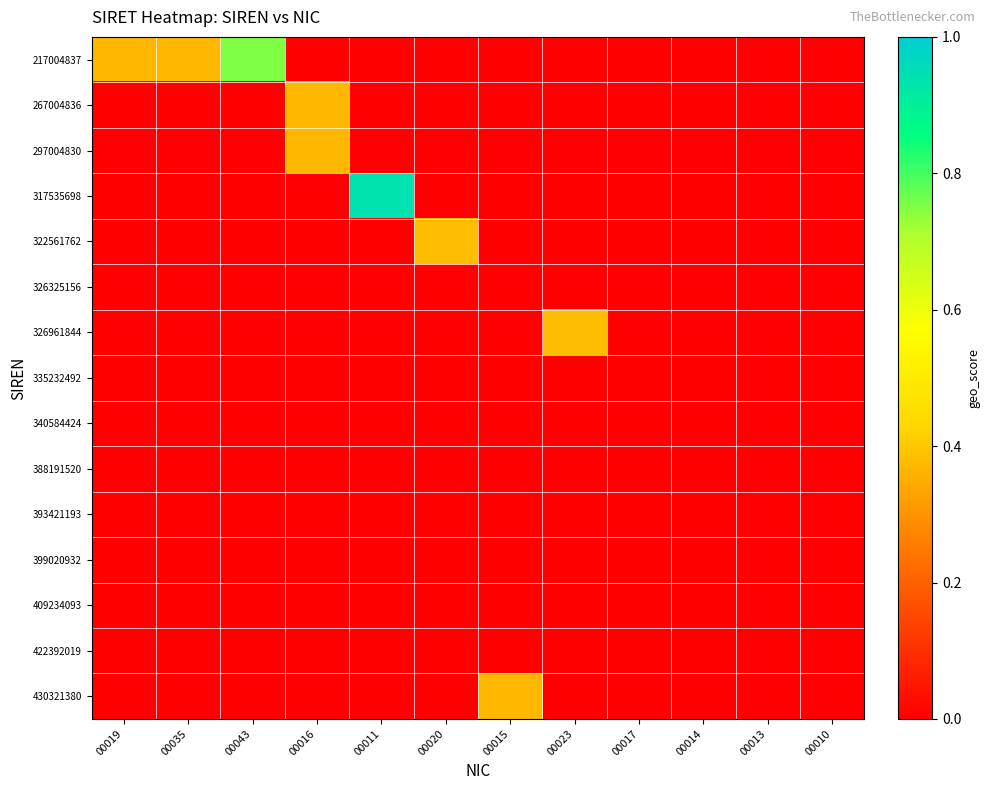

Reading right to left, transcribe all the data shown in this chart.

217004837: 00010=0.0	00013=0.0	00014=0.0	00017=0.0	00023=0.0	00015=0.0	00020=0.0	00011=0.0	00016=0.0	00043=0.8	00035=0.4	00019=0.4
267004836: 00010=0.0	00013=0.0	00014=0.0	00017=0.0	00023=0.0	00015=0.0	00020=0.0	00011=0.0	00016=0.4	00043=0.0	00035=0.0	00019=0.0
297004830: 00010=0.0	00013=0.0	00014=0.0	00017=0.0	00023=0.0	00015=0.0	00020=0.0	00011=0.0	00016=0.4	00043=0.0	00035=0.0	00019=0.0
317535698: 00010=0.0	00013=0.0	00014=0.0	00017=0.0	00023=0.0	00015=0.0	00020=0.0	00011=0.9	00016=0.0	00043=0.0	00035=0.0	00019=0.0
322561762: 00010=0.0	00013=0.0	00014=0.0	00017=0.0	00023=0.0	00015=0.0	00020=0.4	00011=0.0	00016=0.0	00043=0.0	00035=0.0	00019=0.0
326325156: 00010=0.0	00013=0.0	00014=0.0	00017=0.0	00023=0.0	00015=0.0	00020=0.0	00011=0.0	00016=0.0	00043=0.0	00035=0.0	00019=0.0
326961844: 00010=0.0	00013=0.0	00014=0.0	00017=0.0	00023=0.4	00015=0.0	00020=0.0	00011=0.0	00016=0.0	00043=0.0	00035=0.0	00019=0.0
335232492: 00010=0.0	00013=0.0	00014=0.0	00017=0.0	00023=0.0	00015=0.0	00020=0.0	00011=0.0	00016=0.0	00043=0.0	00035=0.0	00019=0.0
340584424: 00010=0.0	00013=0.0	00014=0.0	00017=0.0	00023=0.0	00015=0.0	00020=0.0	00011=0.0	00016=0.0	00043=0.0	00035=0.0	00019=0.0
388191520: 00010=0.0	00013=0.0	00014=0.0	00017=0.0	00023=0.0	00015=0.0	00020=0.0	00011=0.0	00016=0.0	00043=0.0	00035=0.0	00019=0.0
393421193: 00010=0.0	00013=0.0	00014=0.0	00017=0.0	00023=0.0	00015=0.0	00020=0.0	00011=0.0	00016=0.0	00043=0.0	00035=0.0	00019=0.0
399020932: 00010=0.0	00013=0.0	00014=0.0	00017=0.0	00023=0.0	00015=0.0	00020=0.0	00011=0.0	00016=0.0	00043=0.0	00035=0.0	00019=0.0
409234093: 00010=0.0	00013=0.0	00014=0.0	00017=0.0	00023=0.0	00015=0.0	00020=0.0	00011=0.0	00016=0.0	00043=0.0	00035=0.0	00019=0.0
422392019: 00010=0.0	00013=0.0	00014=0.0	00017=0.0	00023=0.0	00015=0.0	00020=0.0	00011=0.0	00016=0.0	00043=0.0	00035=0.0	00019=0.0
430321380: 00010=0.0	00013=0.0	00014=0.0	00017=0.0	00023=0.0	00015=0.4	00020=0.0	00011=0.0	00016=0.0	00043=0.0	00035=0.0	00019=0.0